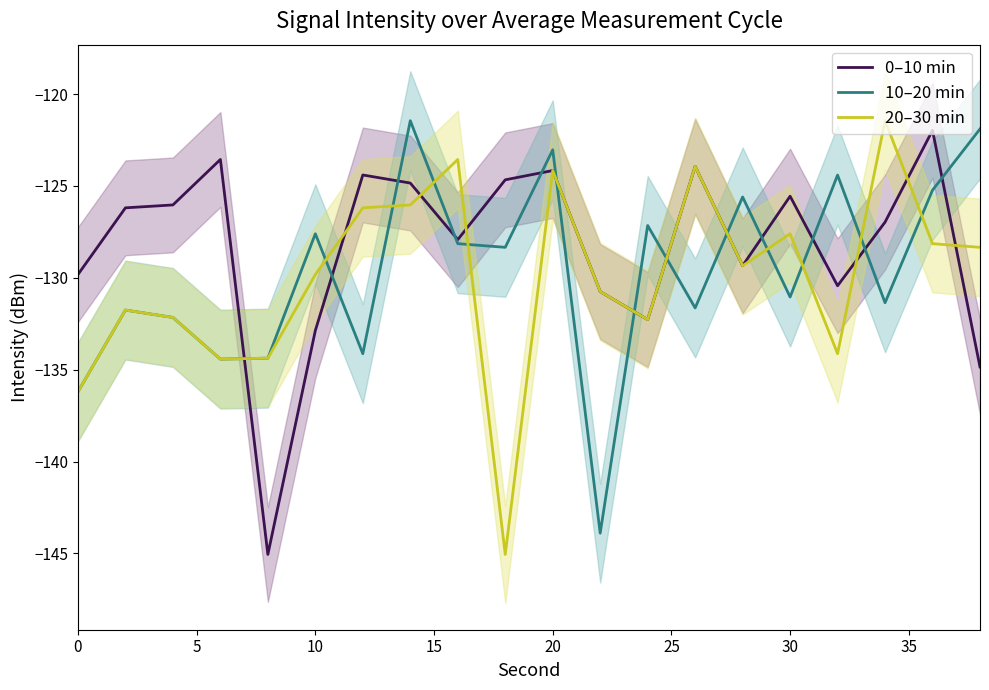

What is the highest value of the 0–10 min series?

-122.0